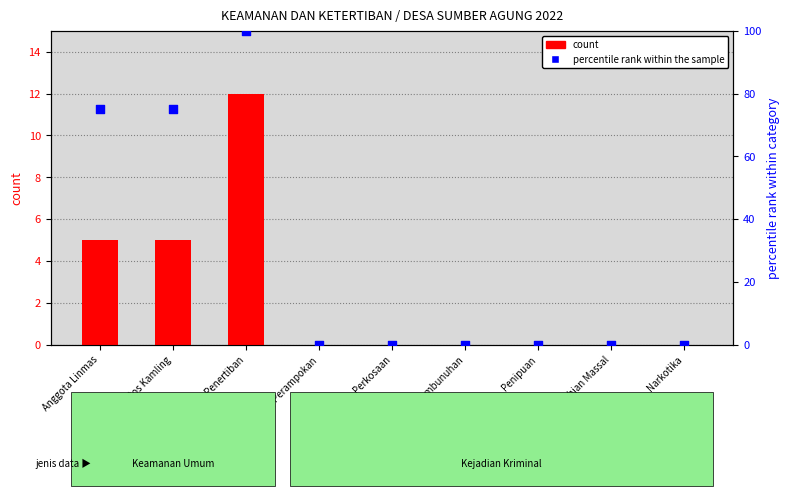

At which category is the sum across all series the highest?

Operasi Penertiban